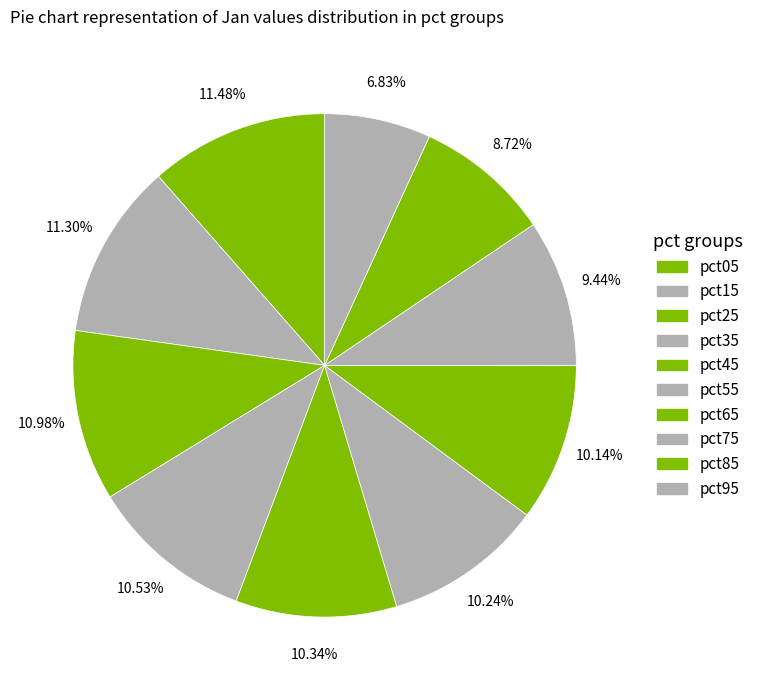

Count the number of slices in the pie.

10